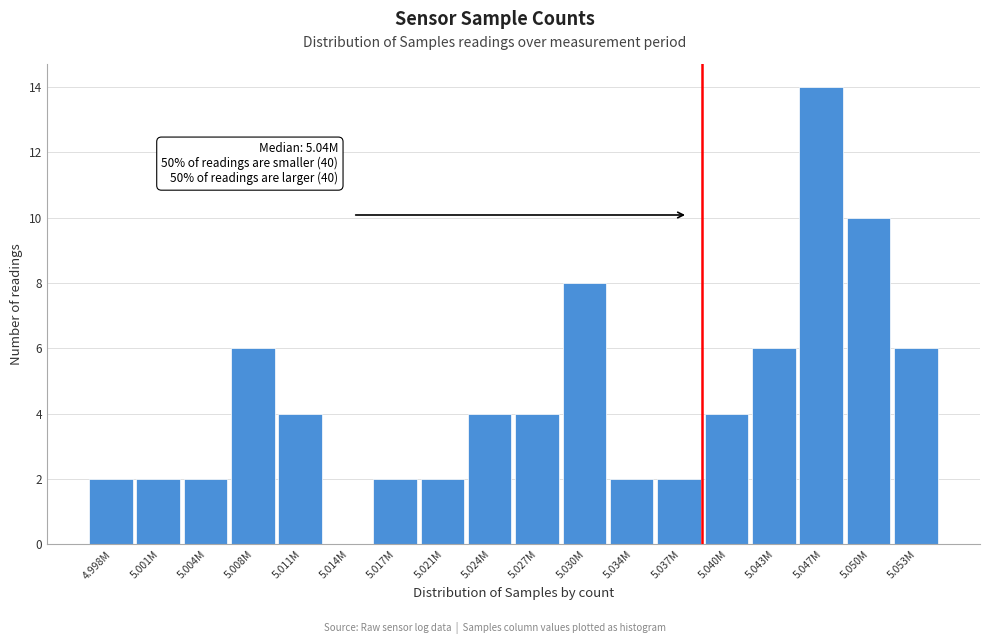

Reading left to right, extract all data points from this chart.

4.998M=2	5.001M=2	5.004M=2	5.008M=6	5.011M=4	5.014M=0	5.017M=2	5.021M=2	5.024M=4	5.027M=4	5.030M=8	5.034M=2	5.037M=2	5.040M=4	5.043M=6	5.047M=14	5.050M=10	5.053M=6